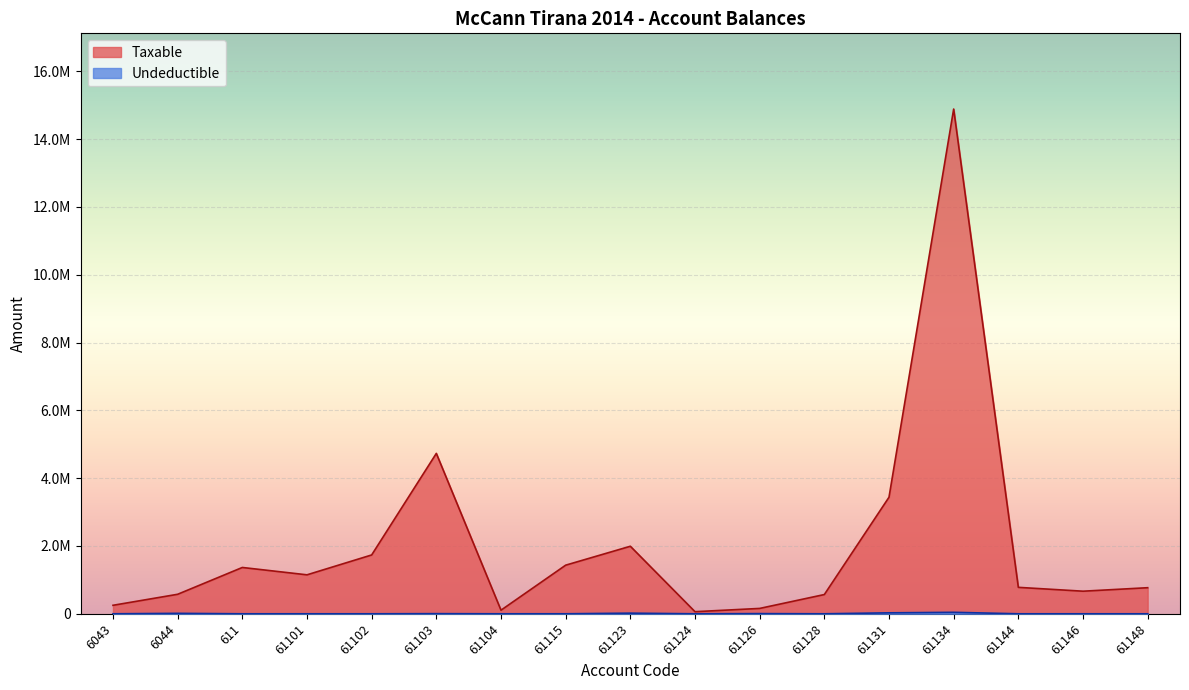

What position from the right is 61131?

5